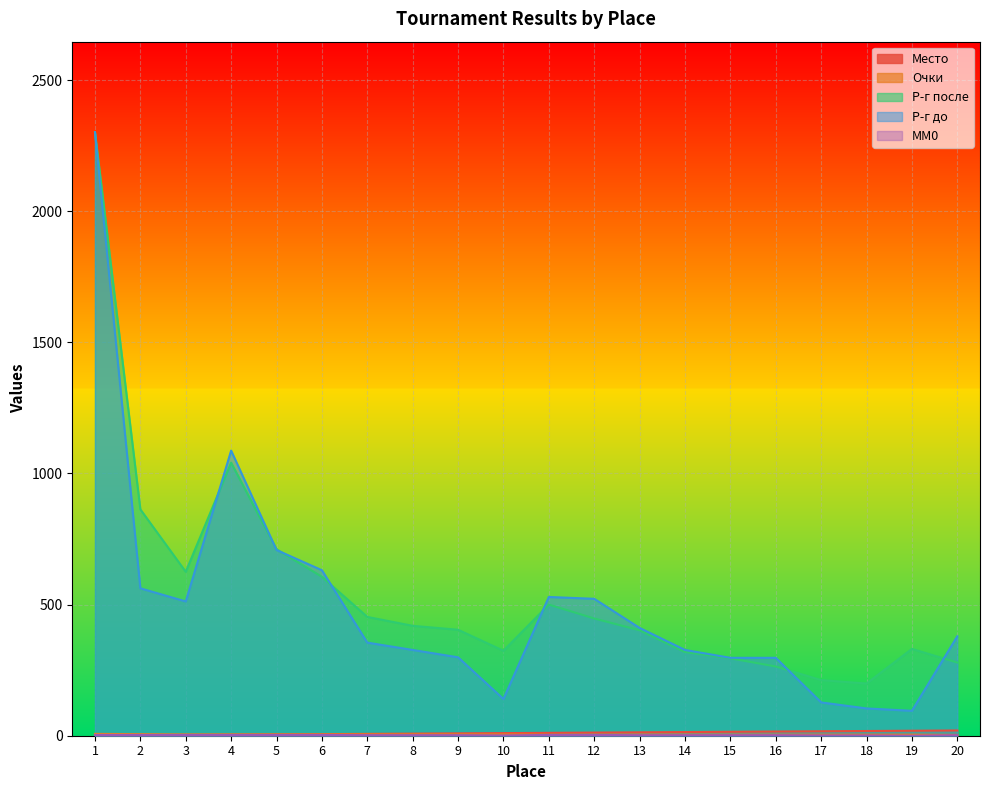

True or false: Место has more than 1 interior local peaks.

False